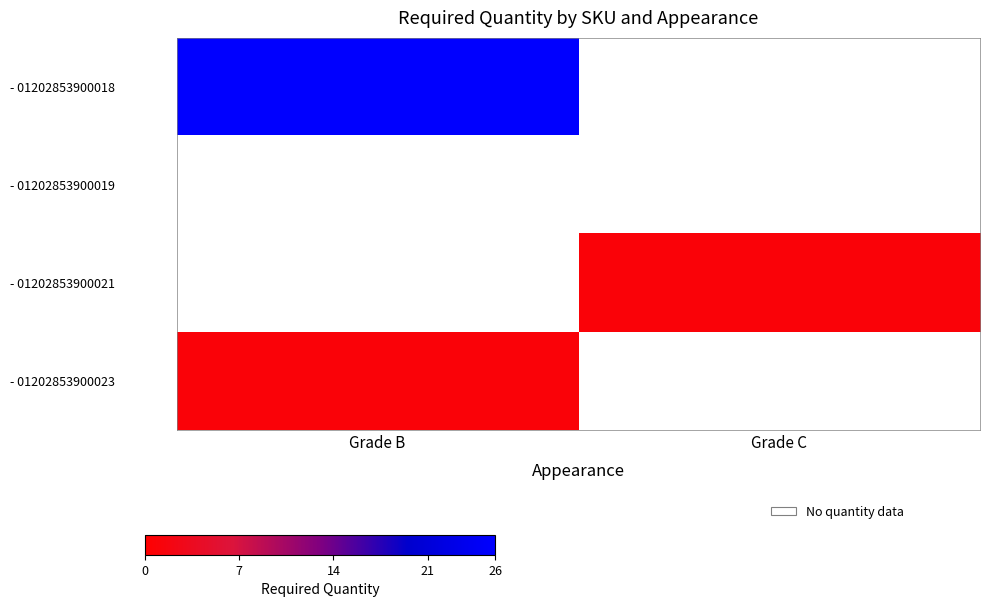

At how many categories does at least one series exceed 6?

1